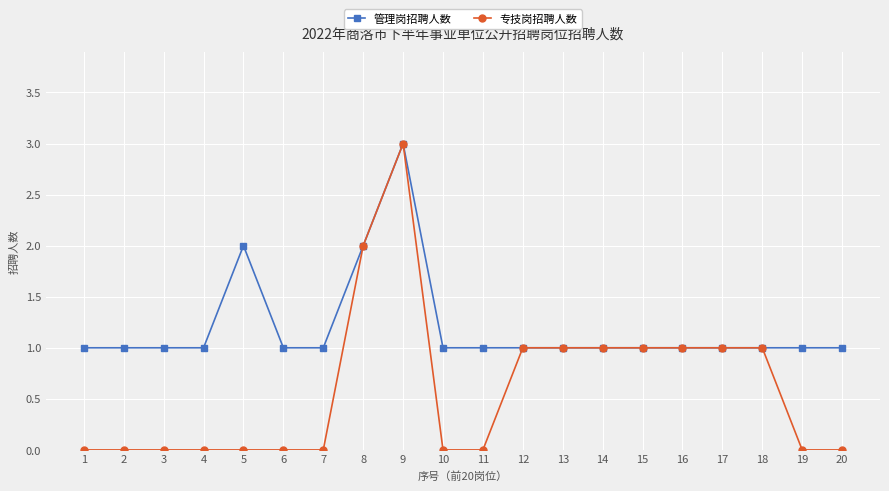

What is the sum of all 专技岗招聘人数 values?

12